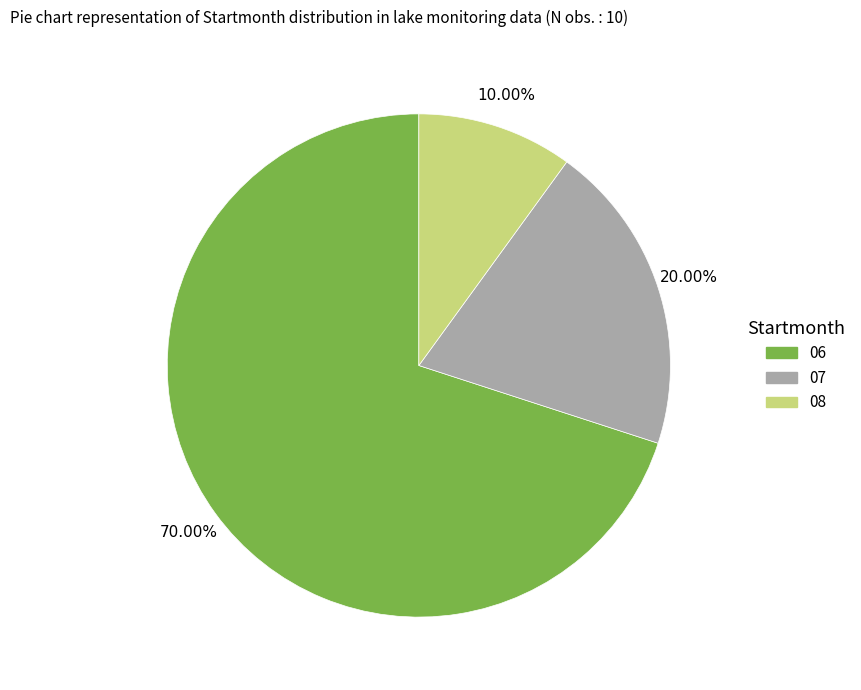

Is there any slice that represents more than half of the pie?

Yes